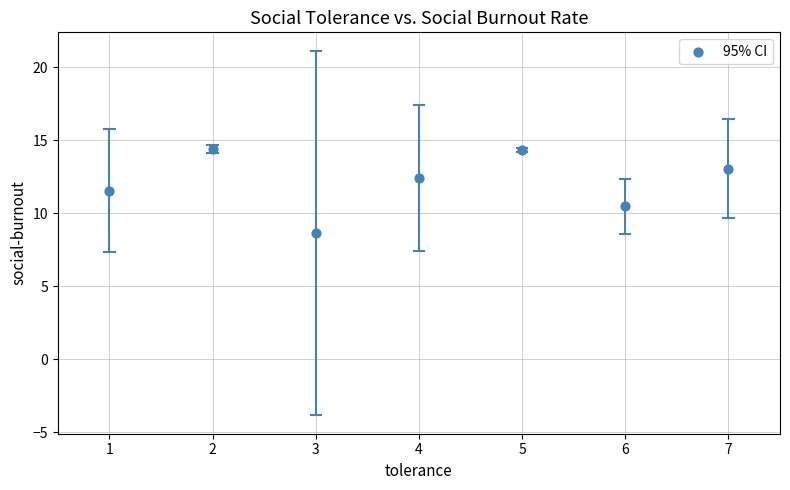

What is the range of Y values (max minus min)?

5.8